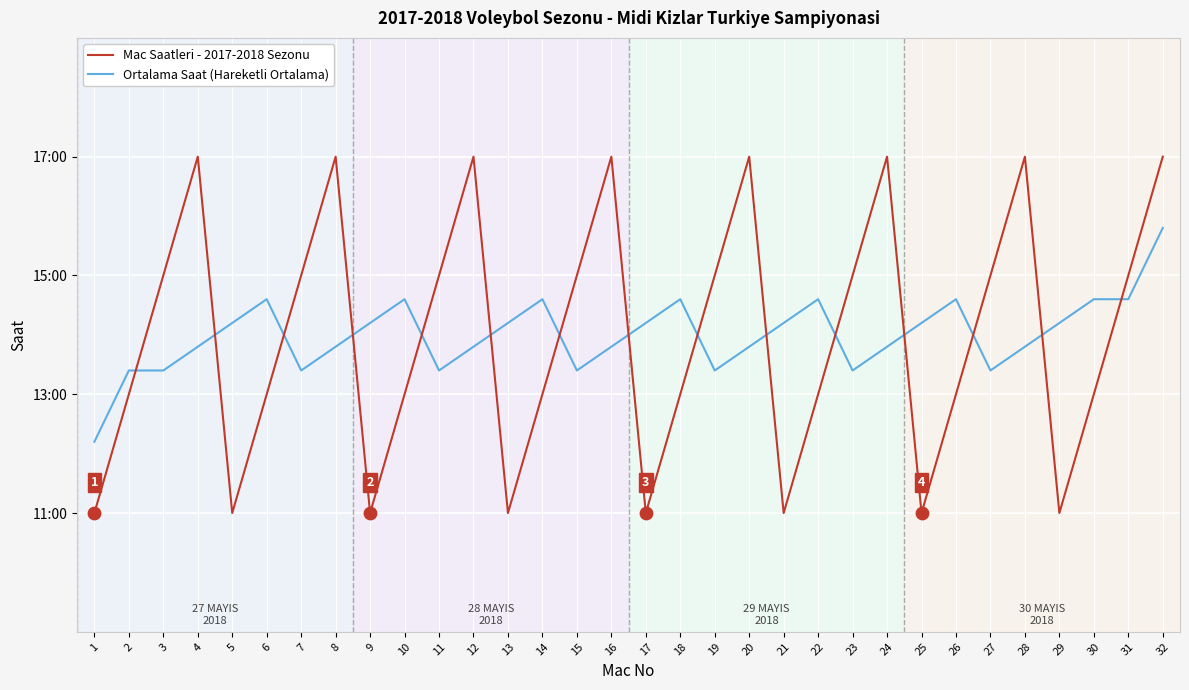

What are all the series names shown in the legend?

Mac Saatleri - 2017-2018 Sezonu, Ortalama Saat (Hareketli Ortalama)